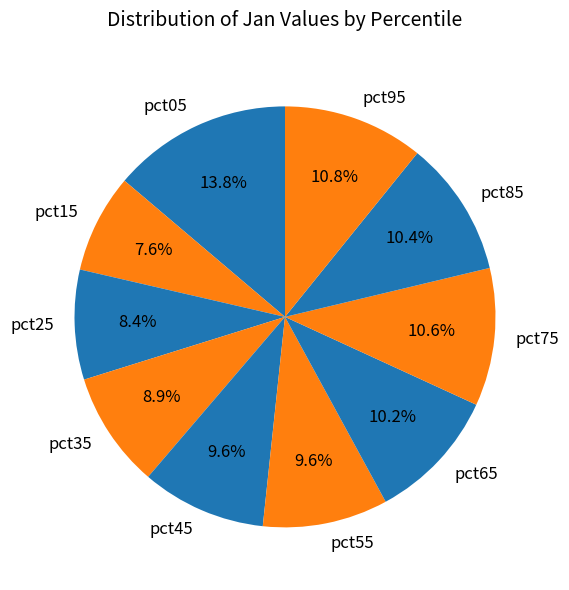

How much of the chart is everything except pct05?

86.2%